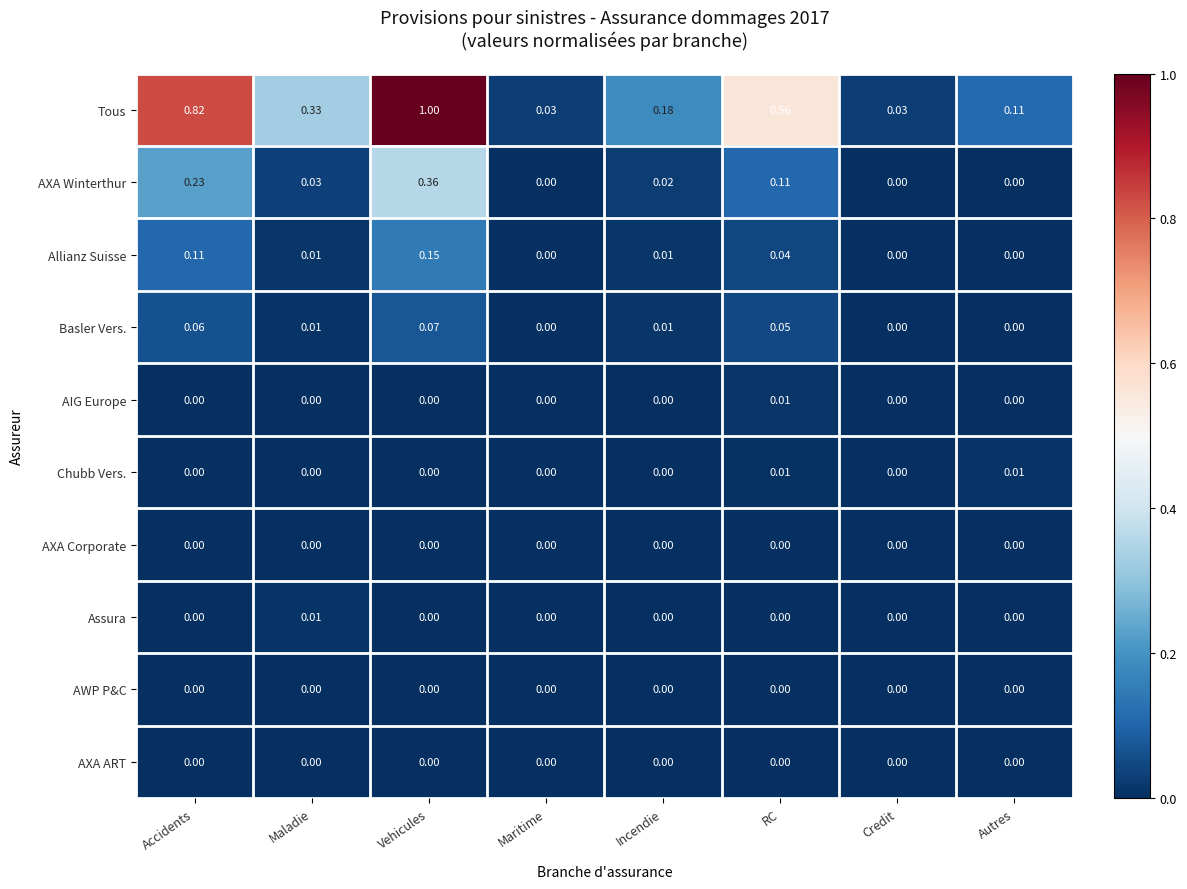

Which label corresponds to the largest value in the chart?

Vehicules